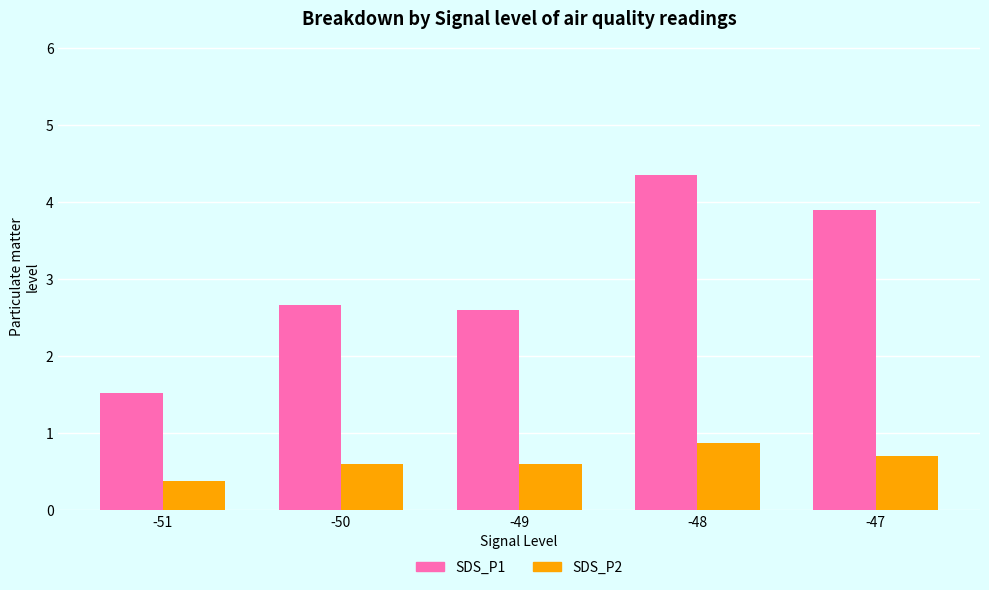

At which label does SDS_P2 reach its minimum?

-51